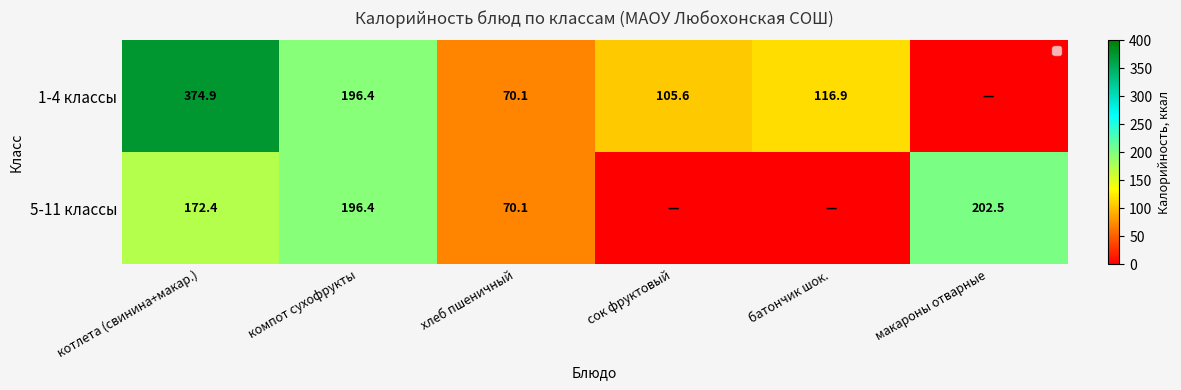

What is the difference between the second highest and minimum values in the 1-4 классы series?

196.4